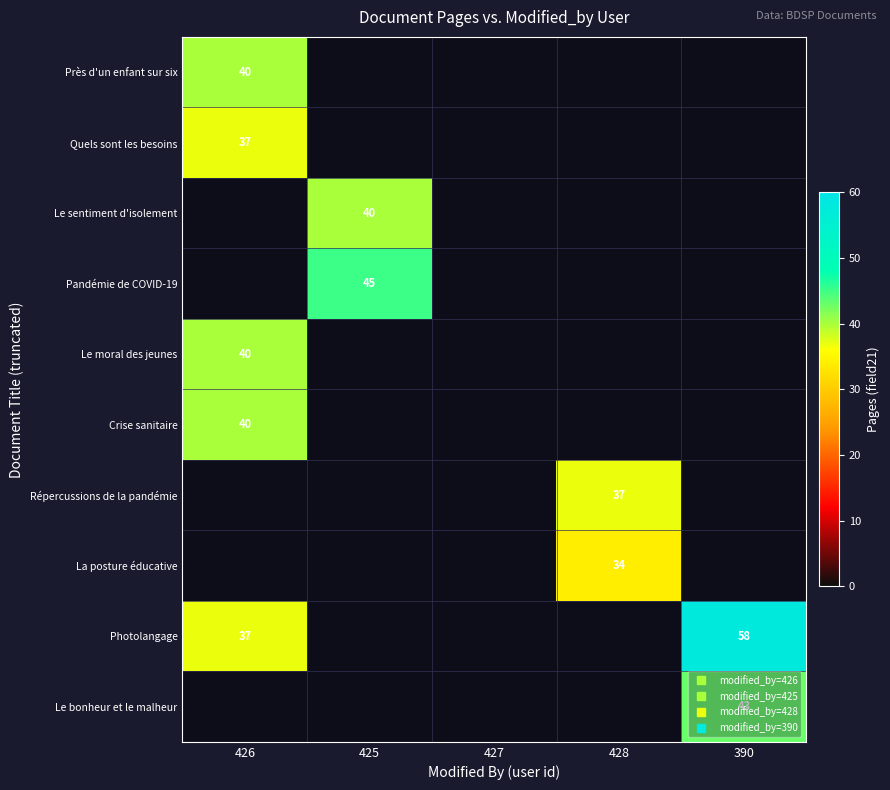

True or false: Le sentiment d'isolement has a value of 14.0 at 425.

False